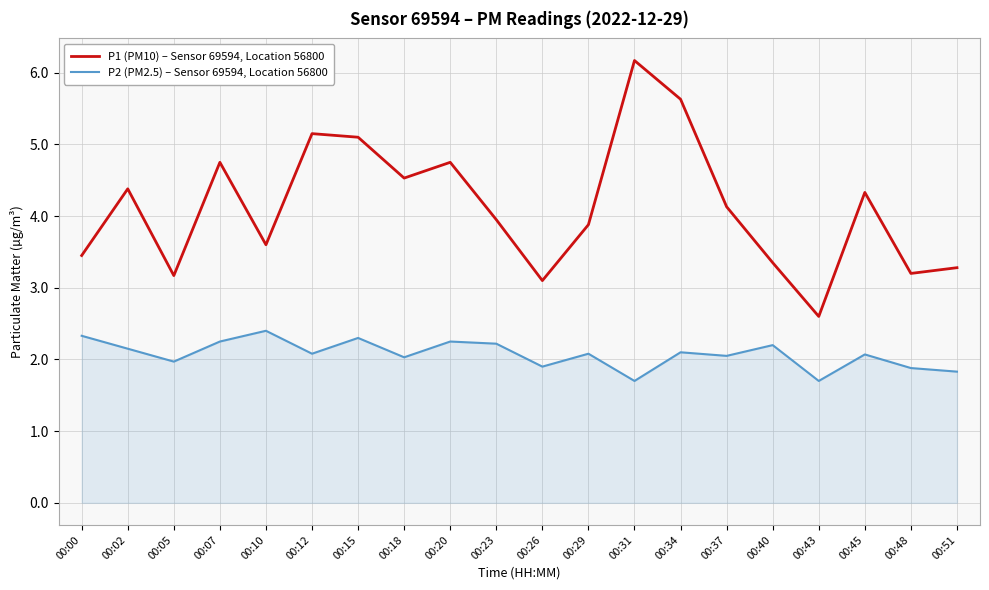

The P2 (PM2.5) – Sensor 69594, Location 56800 series shows 1.7 at 00:31. True or false?

True